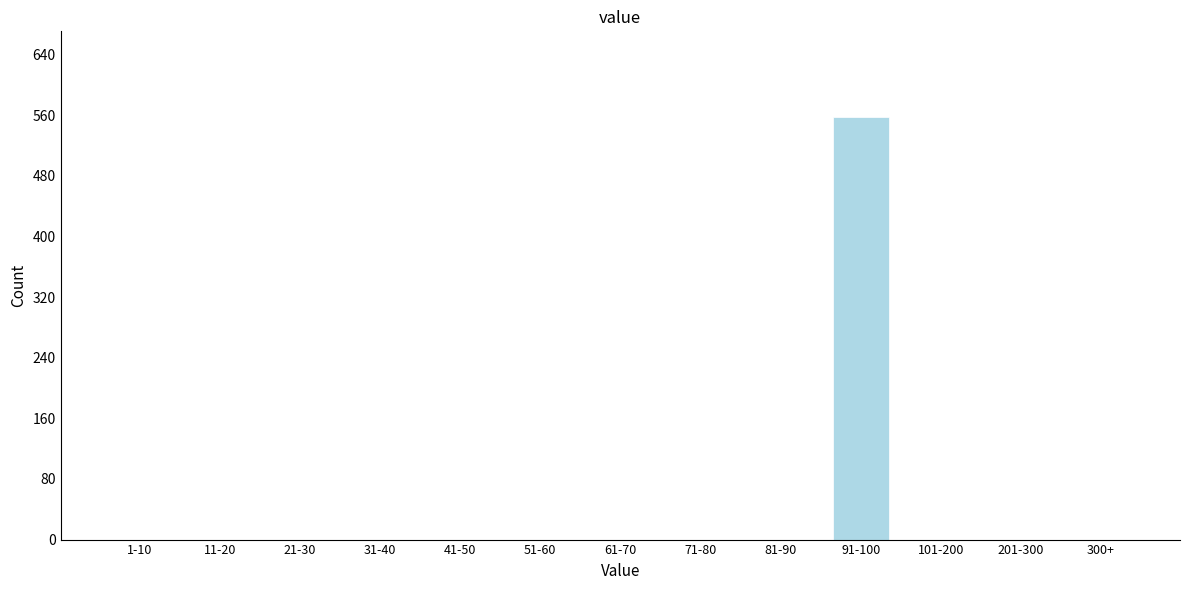

Reading left to right, transcribe all the data shown in this chart.

1-10=0	11-20=0	21-30=0	31-40=0	41-50=0	51-60=0	61-70=0	71-80=0	81-90=0	91-100=558	101-200=0	201-300=0	300+=0